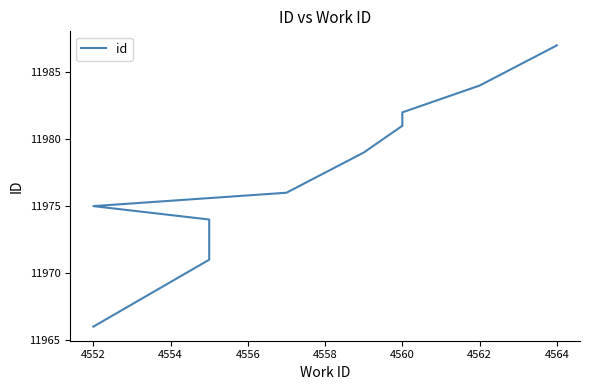

How many data points does each series have?

10